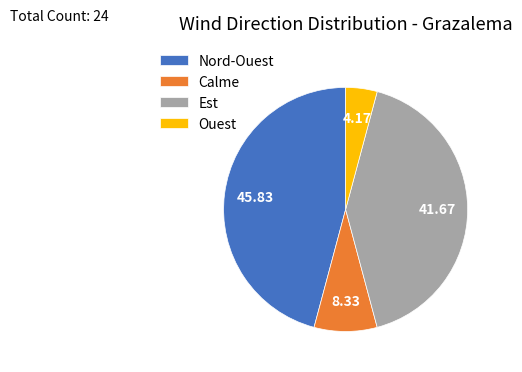

Between Est and Nord-Ouest, which is larger?

Nord-Ouest